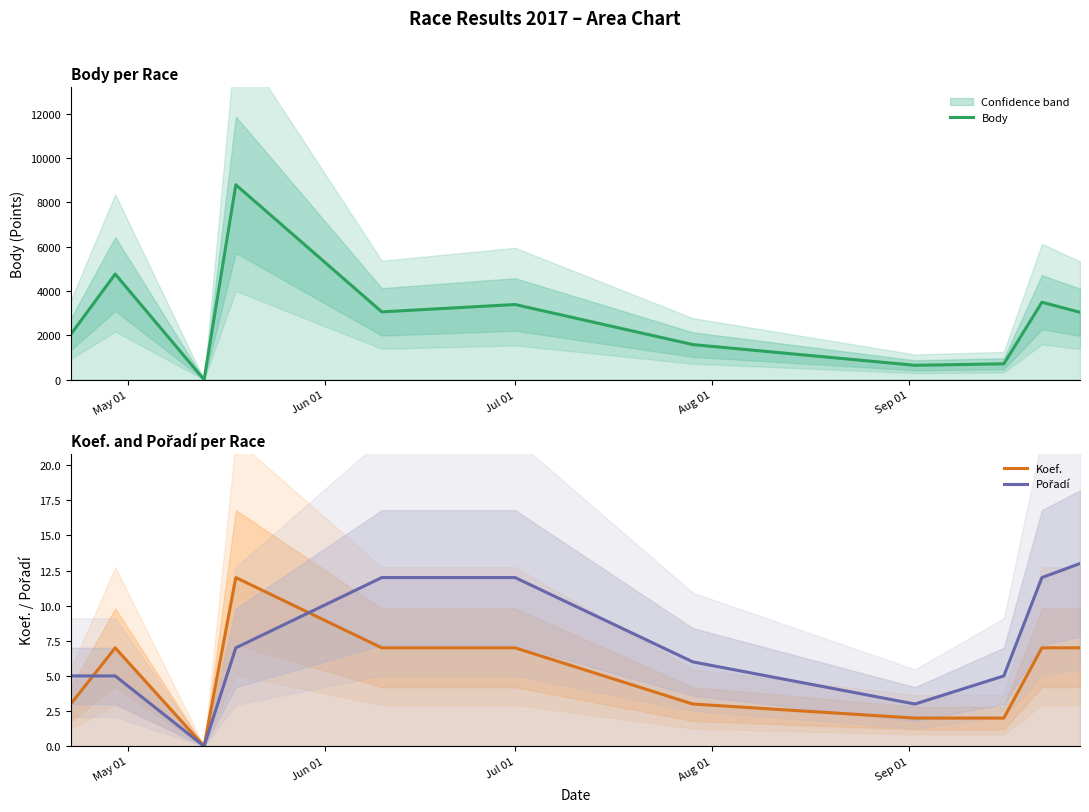

Does the chart have visible grid lines?

No